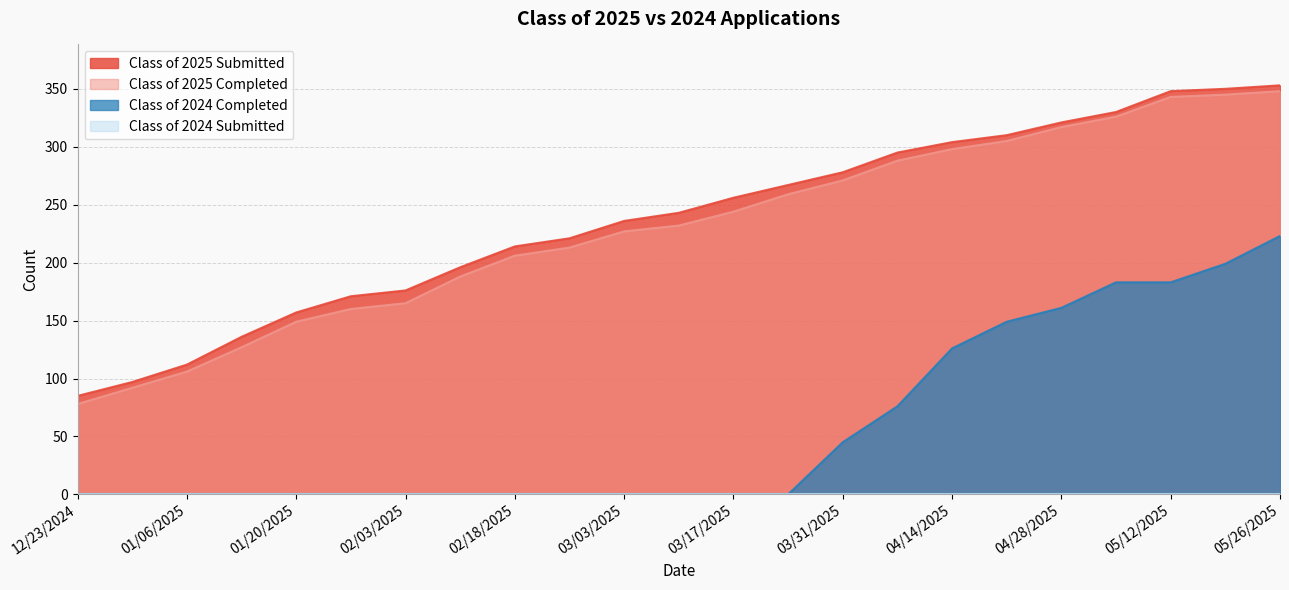

True or false: Class of 2025 Completed and Class of 2024 Completed cross at least once.

False